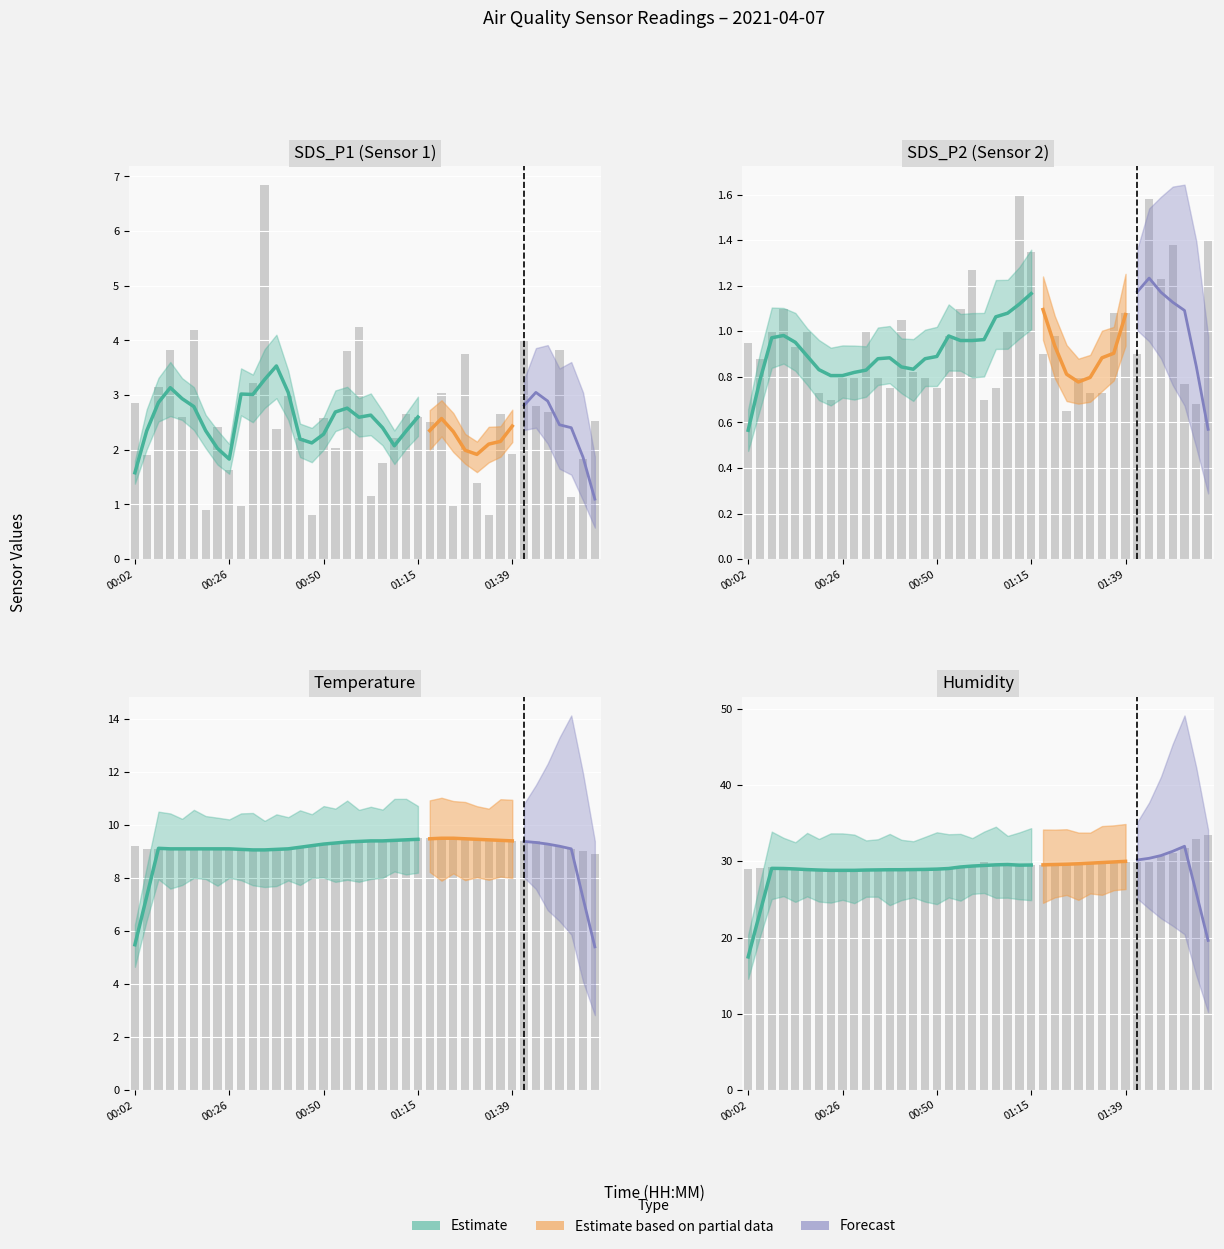

What is the greatest value displayed?

33.4